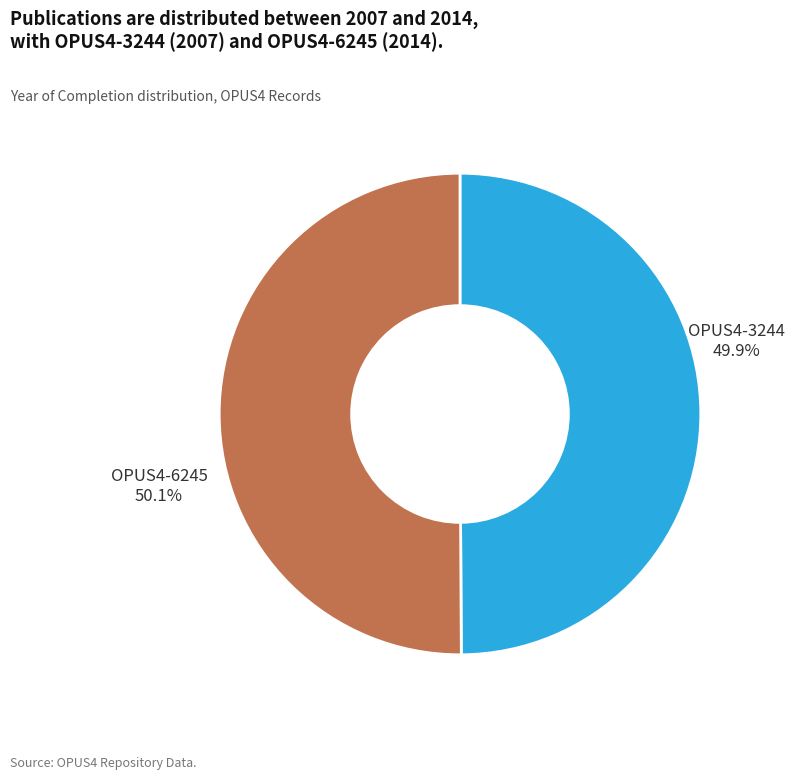

To the nearest percent, what percentage of the pie is OPUS4-6245?

50%